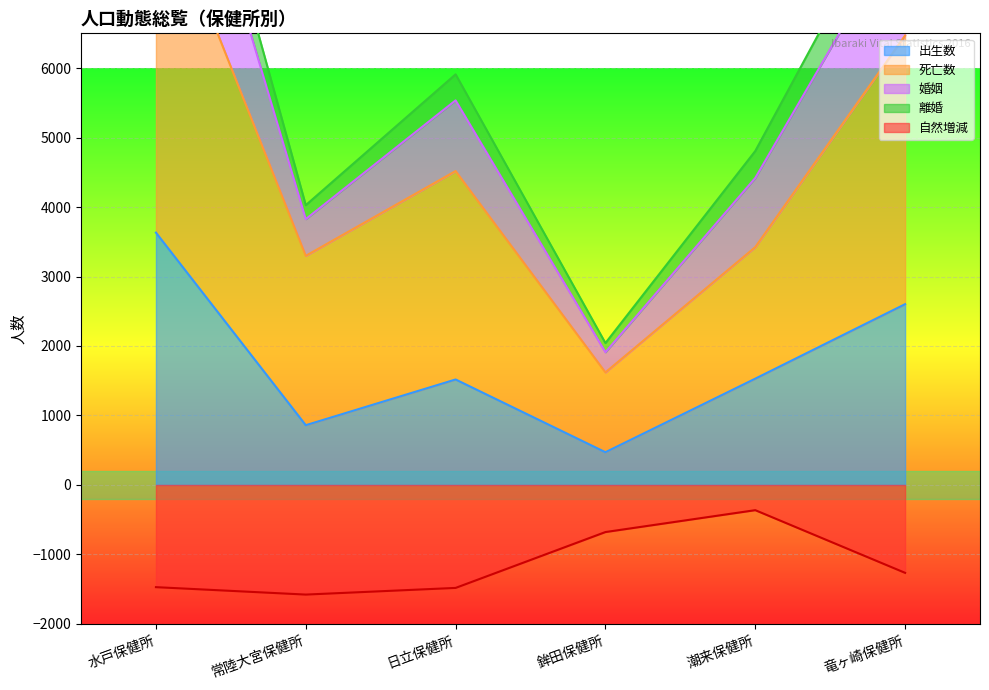

The 死亡数 series shows 3423 at 潮来保健所. True or false?

True